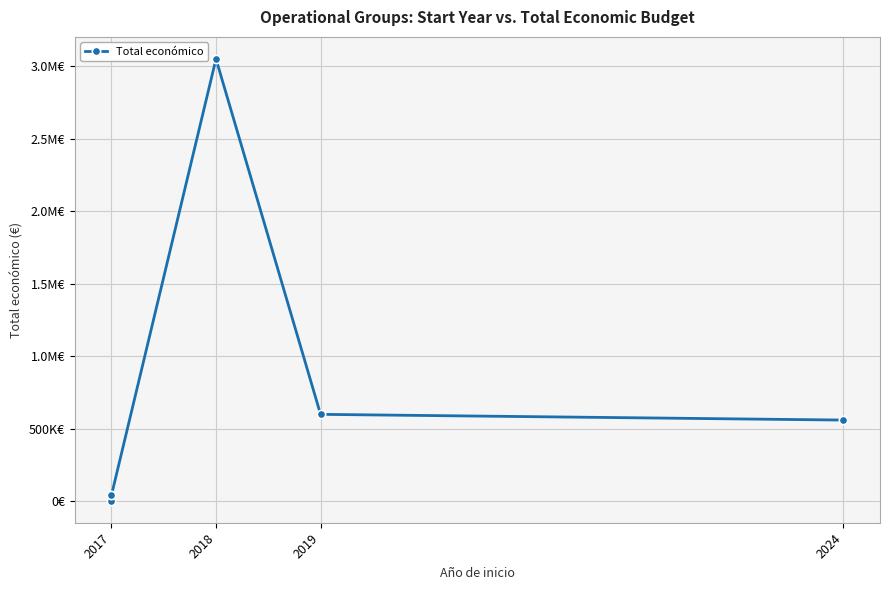

How many interior local peaks (higher than both neighbors) does the data have?

1